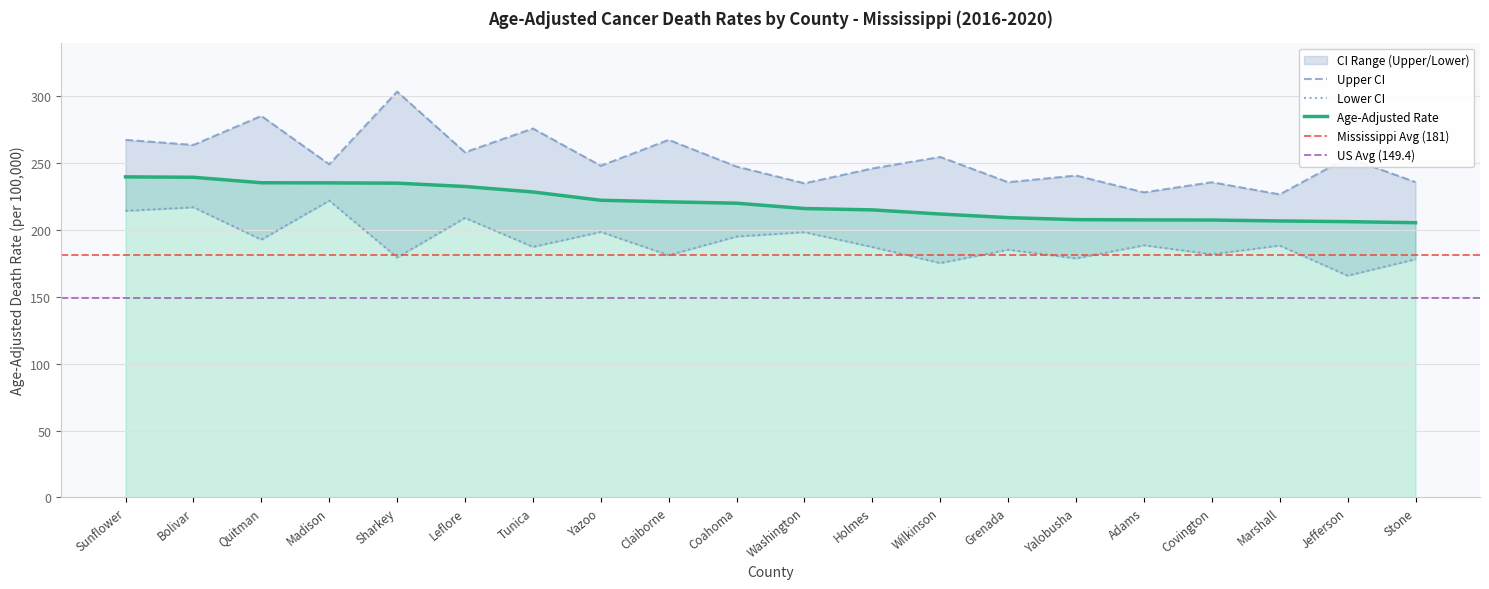

Where is Upper CI nearest to the value 265?

Bolivar